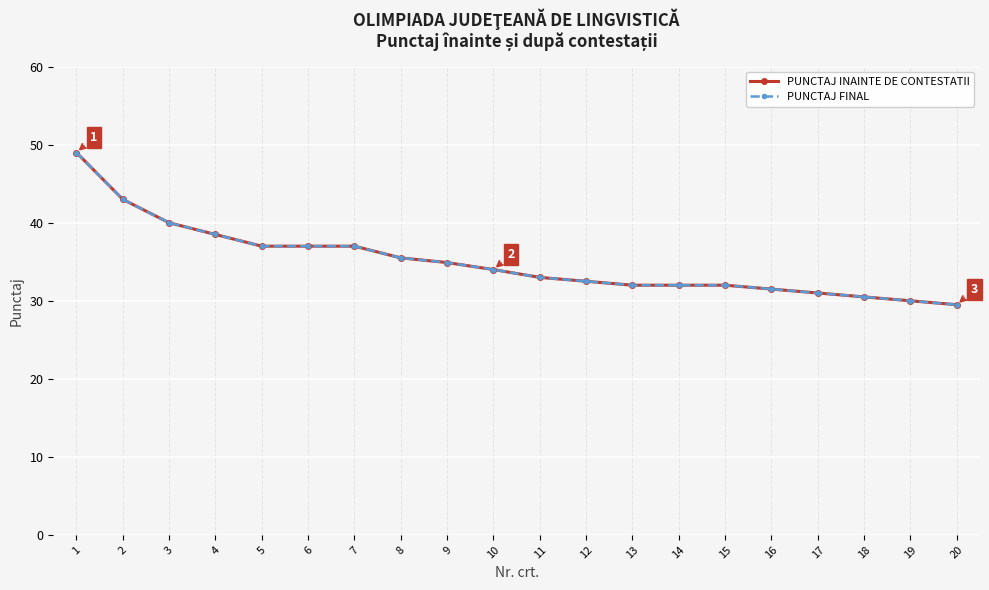

Between 17 and 4, which is larger?

4